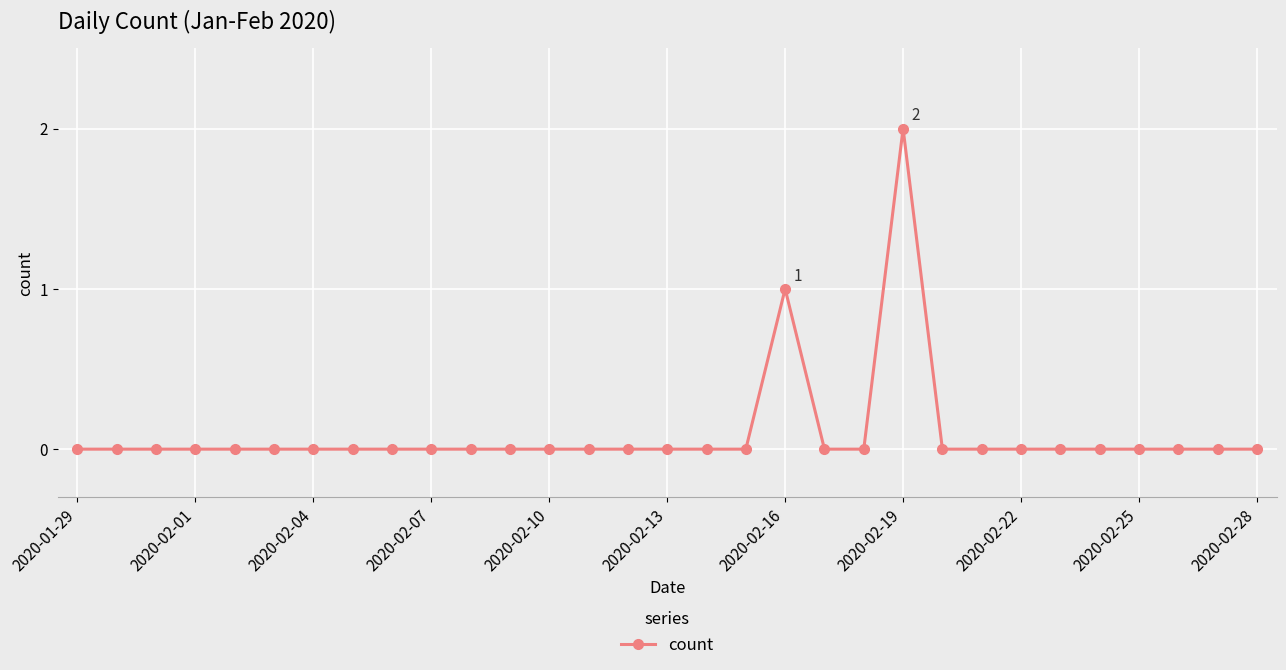

What is the sum of all values?

3